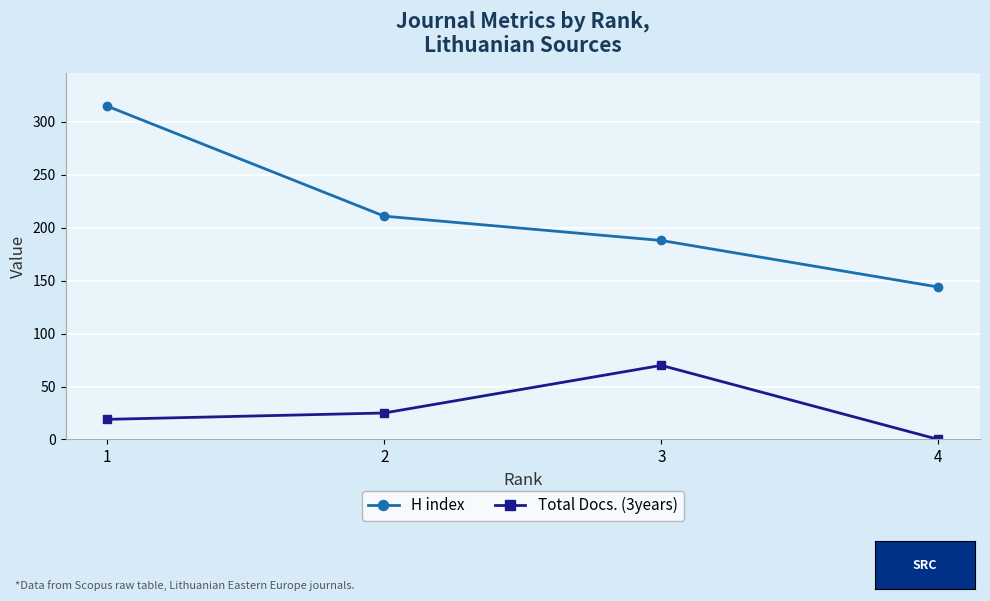

What is the maximum value shown in the chart?

315